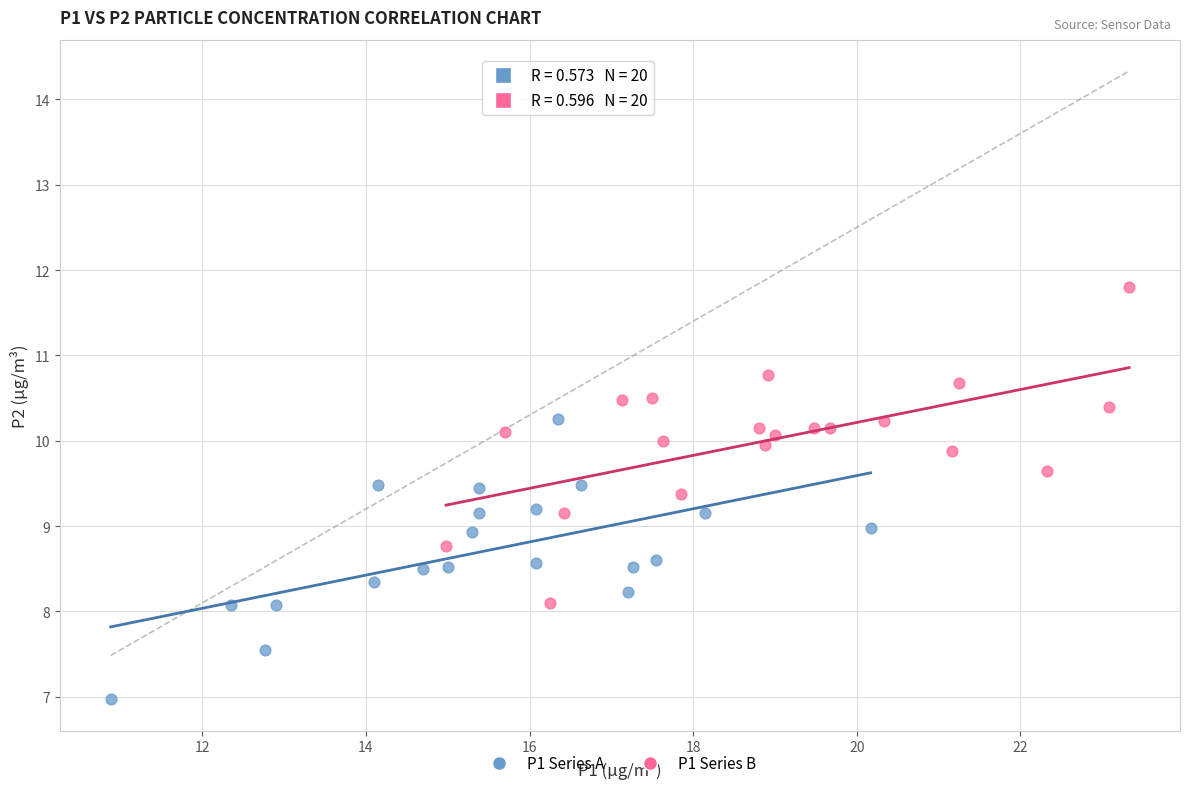

Which series contains the highest Y value?

P1 Series B